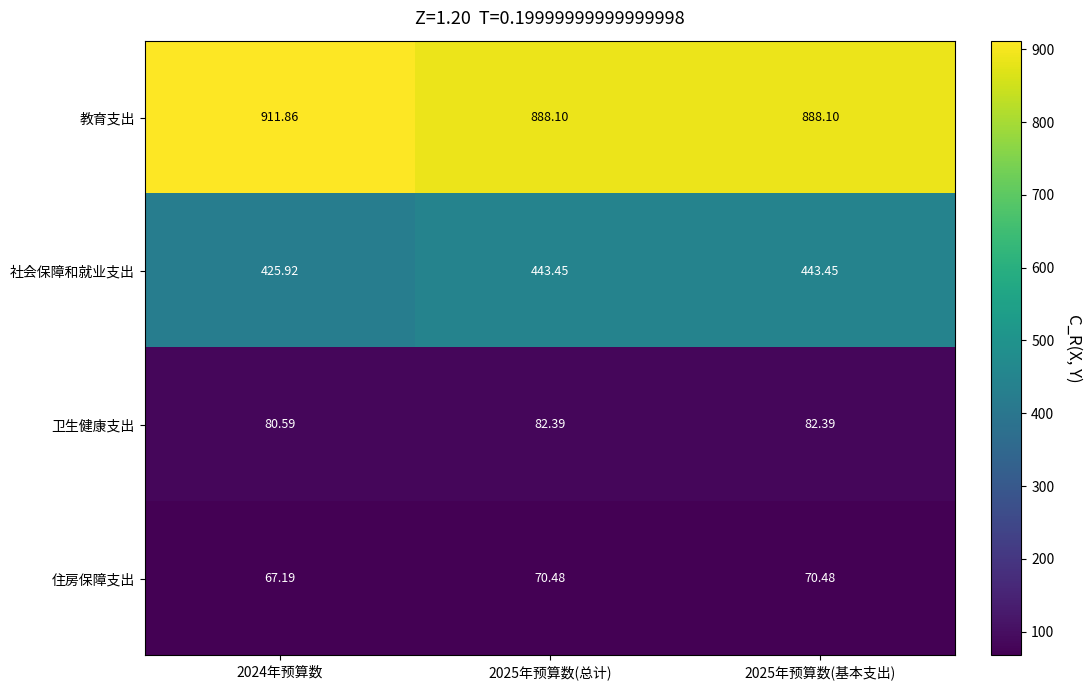

Rank the series at 2025年预算数(总计) from lowest to highest value.

住房保障支出, 卫生健康支出, 社会保障和就业支出, 教育支出